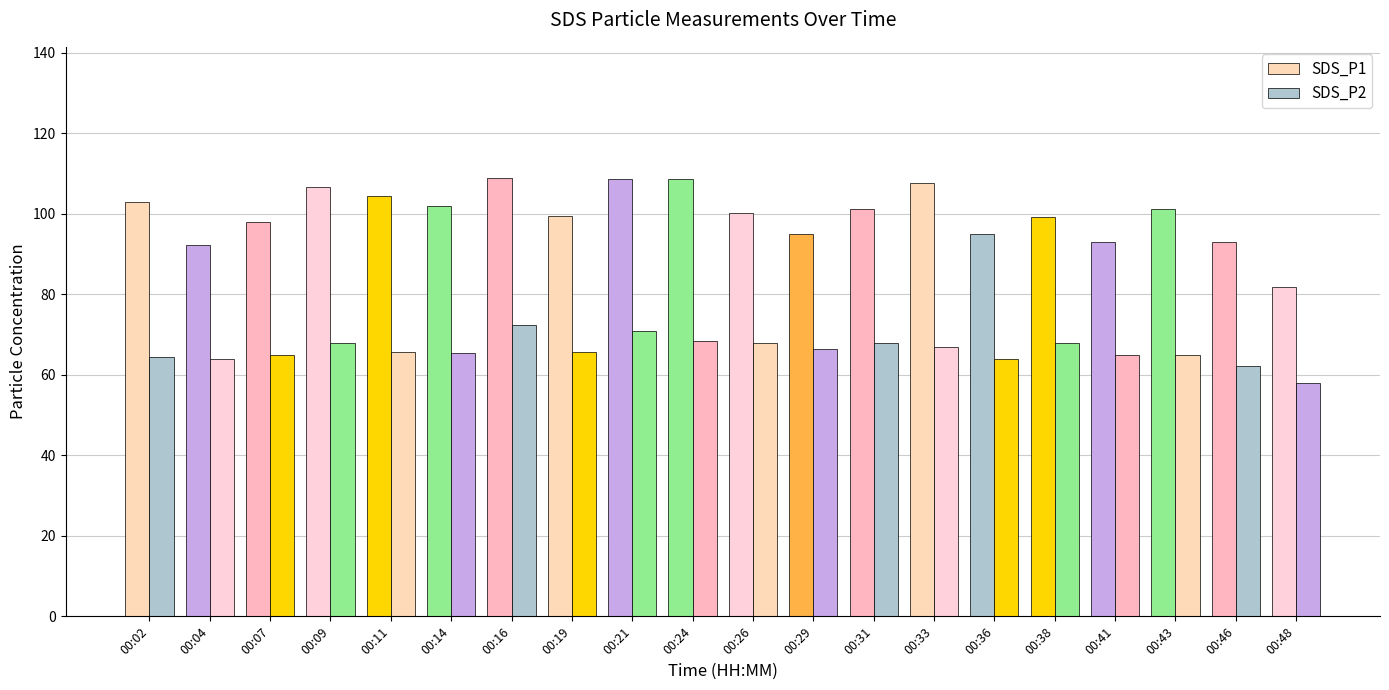

Count the number of categories in the chart.

20